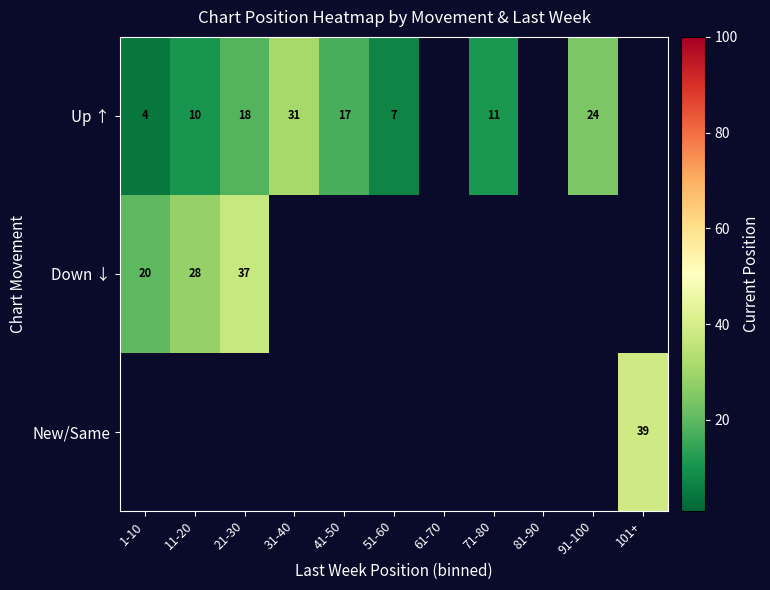

At how many categories does at least one series exceed 26?

4